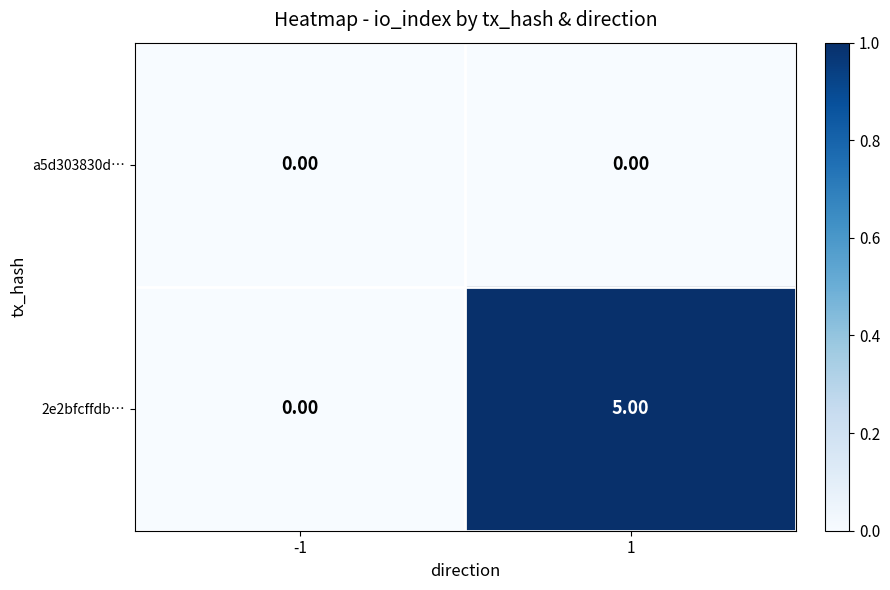

At 1, list the series in order from smallest to largest.

a5d303830d…, 2e2bfcffdb…